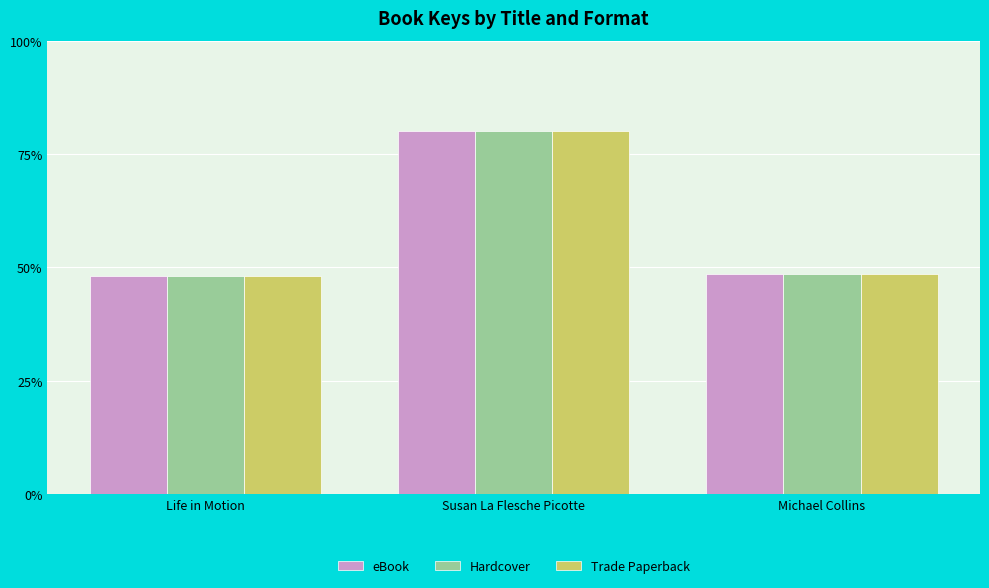

What is the value of the eBook bar at the 3rd from the left?

48.6